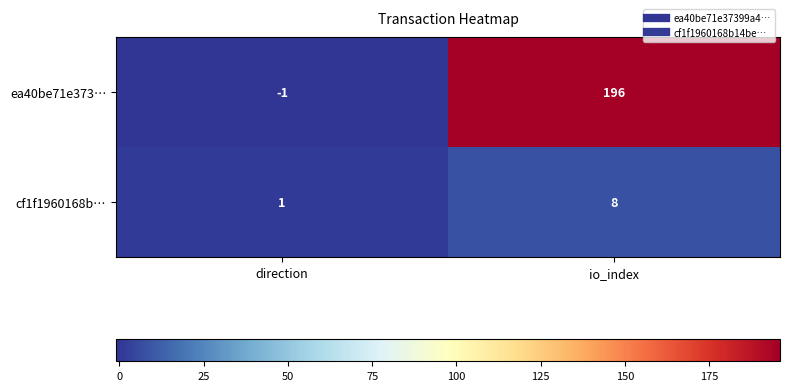

Reading right to left, extract all data points from this chart.

ea40be71e373…: io_index=196	direction=-1
cf1f1960168b…: io_index=8	direction=1